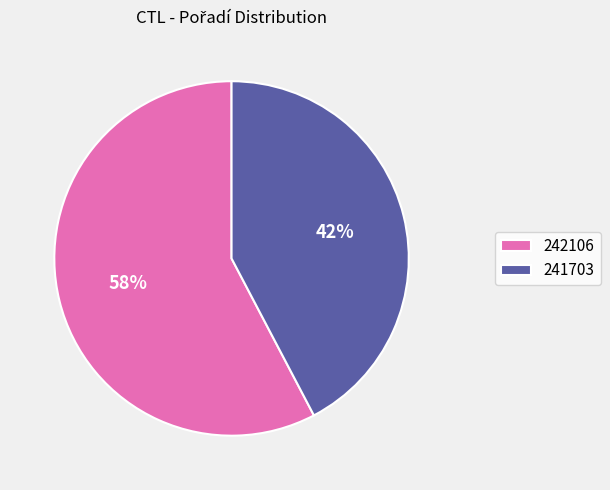

Is there any slice that represents more than half of the pie?

Yes